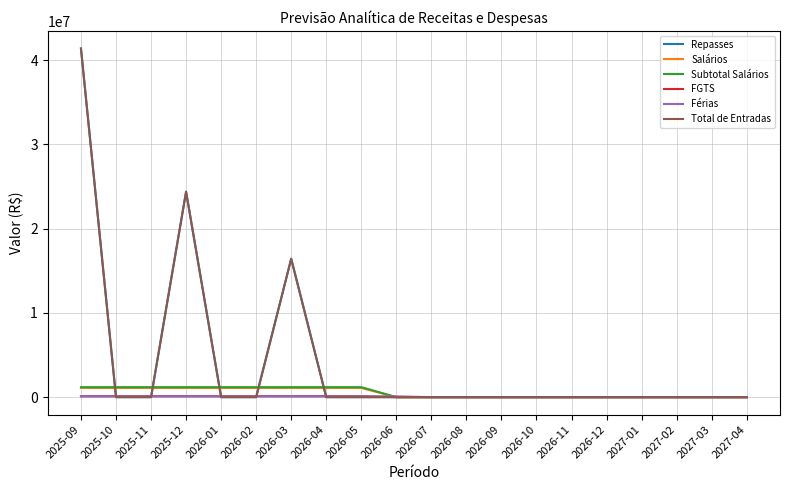

What is the sum of all Total de Entradas values?

82218549.5